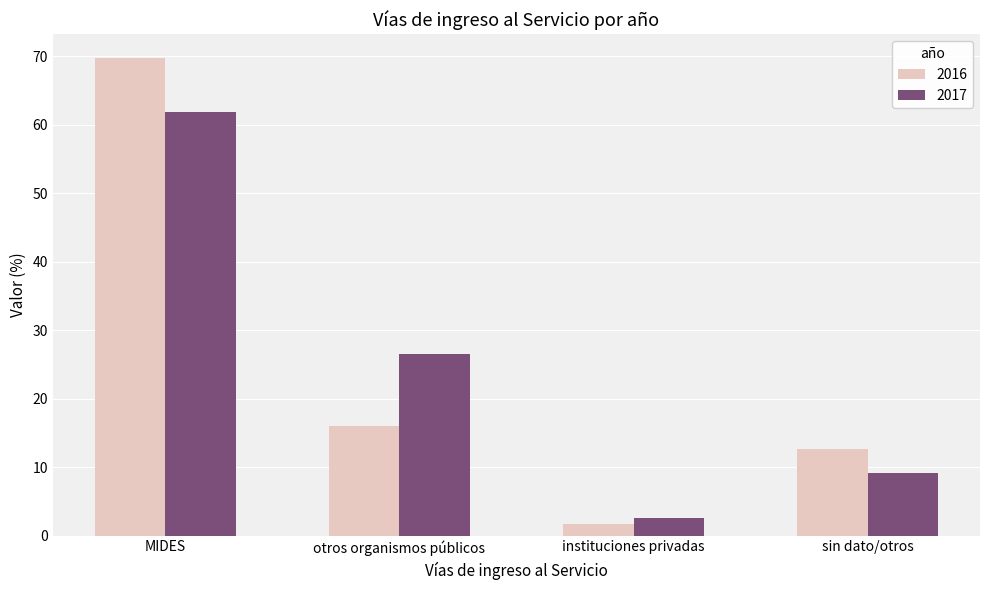

What is the difference between the maximum and second lowest values in the 2017 series?

52.6